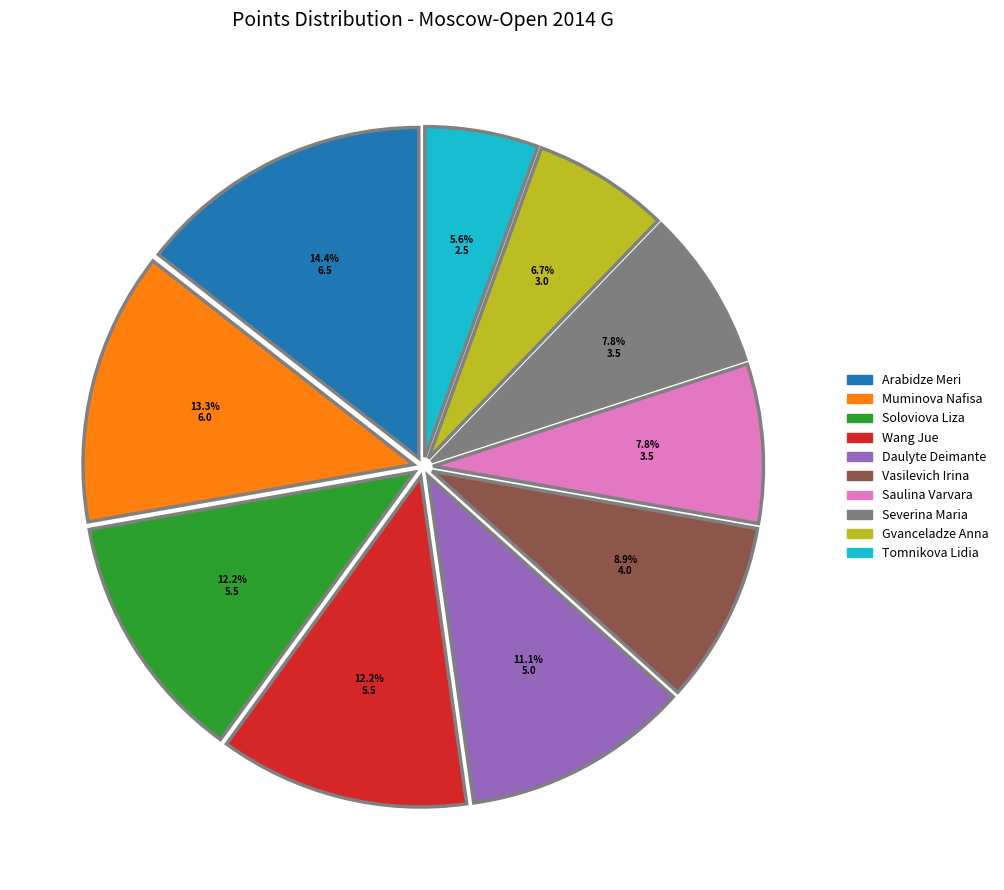

Is Daulyte Deimante the majority of the pie?

No